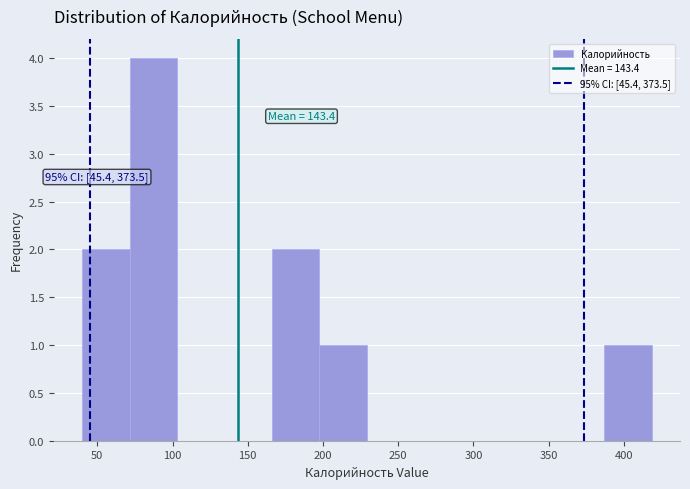

Which range on the x-axis has the tallest bar?

70 to 105